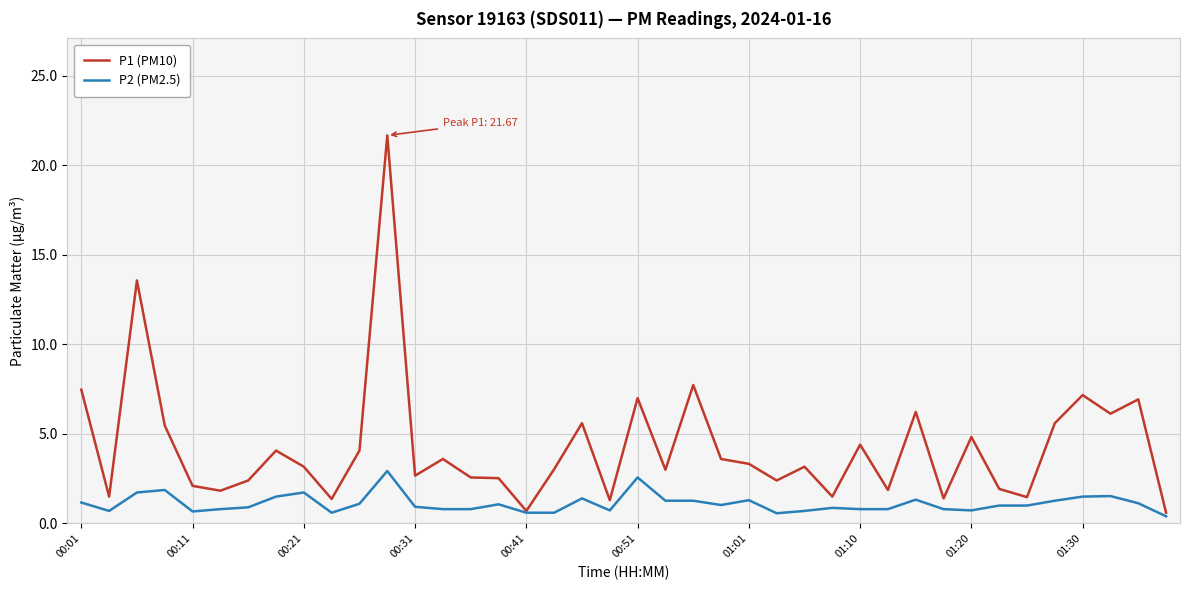

What is the minimum value for P1 (PM10)?

0.6